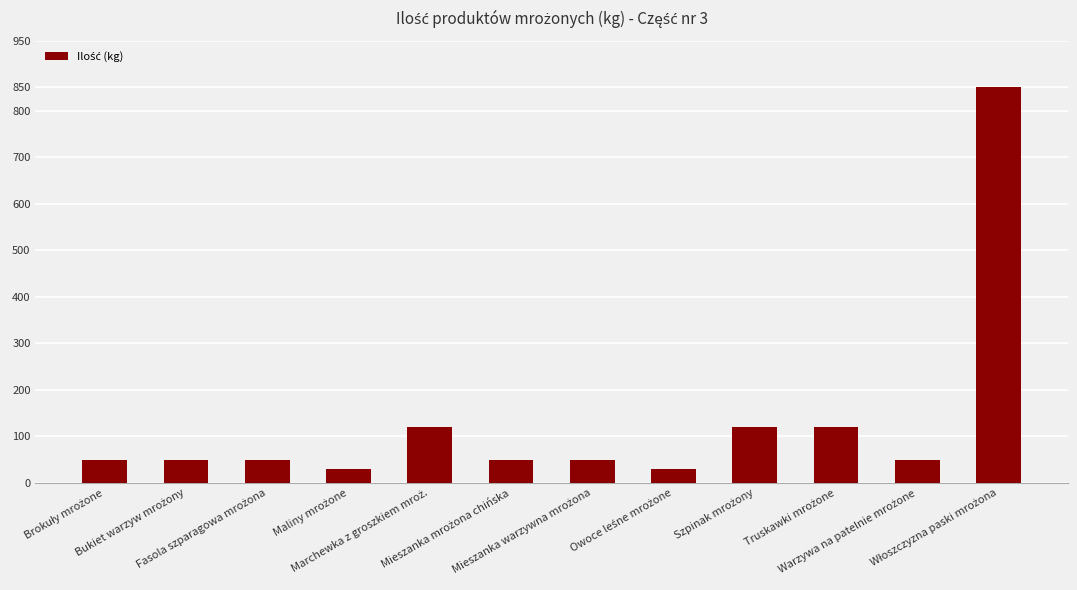

What is the difference between the maximum and minimum values?

820